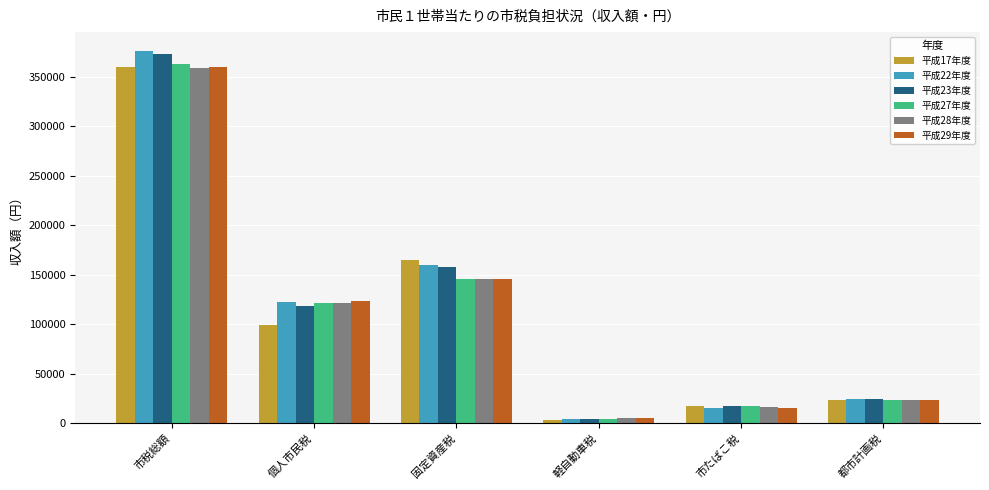

Is it true that 平成29年度 equals 123455 at 個人市民税?

True